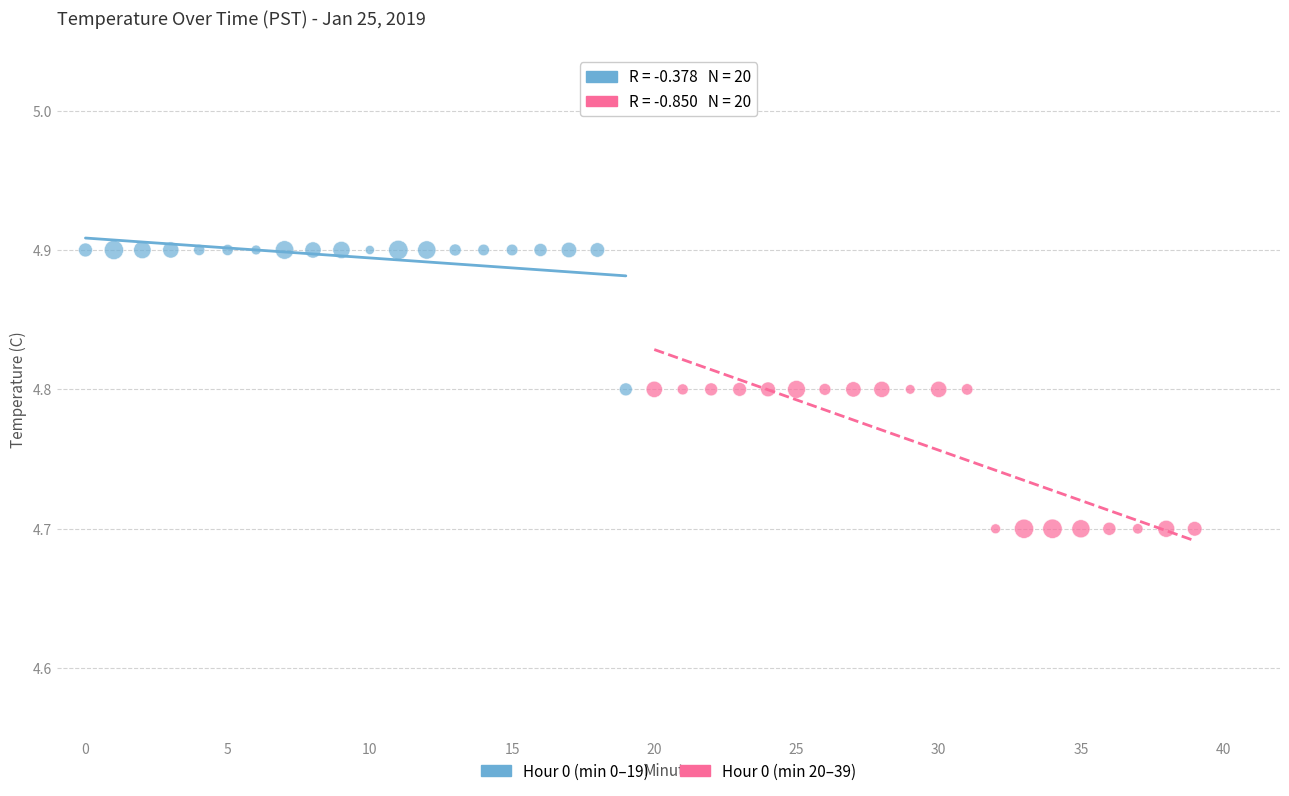

Which series reaches the maximum Y coordinate?

Hour 0 (min 0–19)